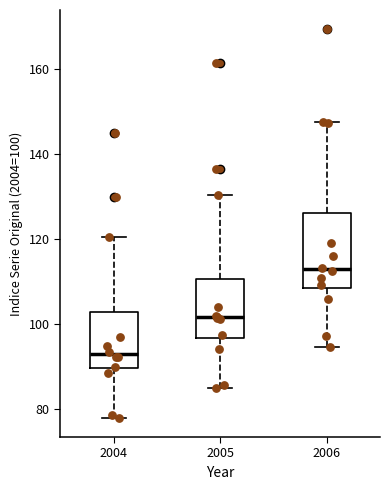

Comparing the boxes themselves (not the whiskers), which one is the tallest?

2006